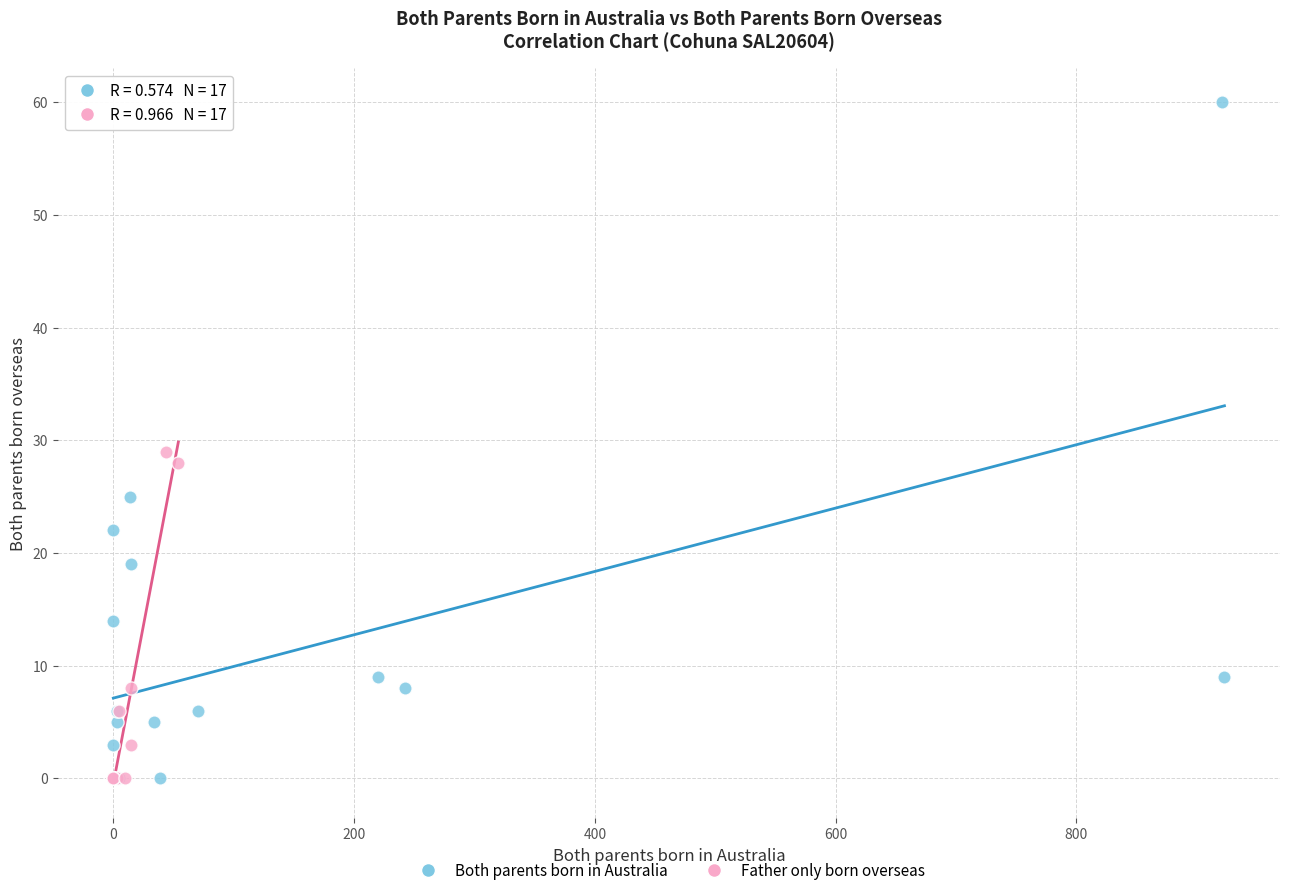

Which series reaches the maximum Y coordinate?

Both parents born in Australia